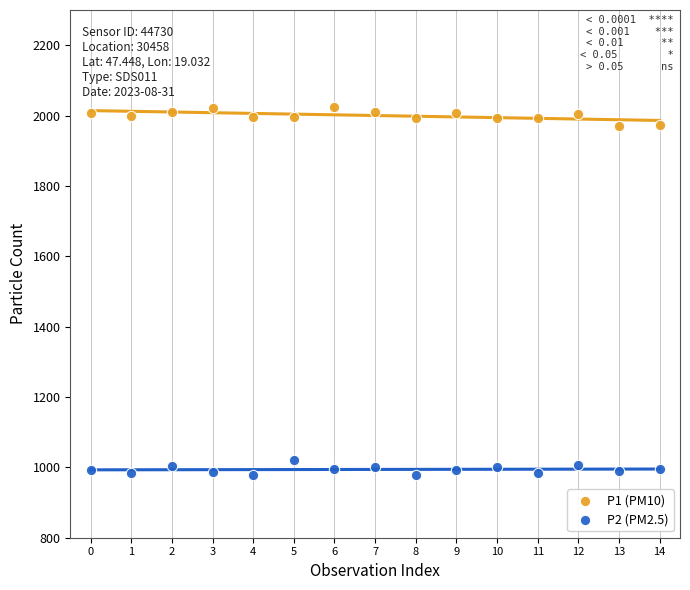

Which series contains the lowest Y value?

P2 (PM2.5)